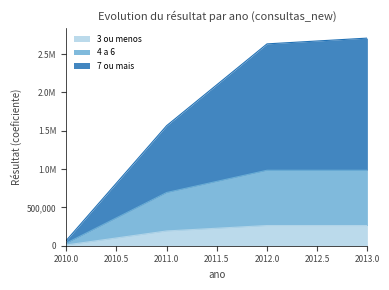

Which series has the widest spread of values?

7 ou mais